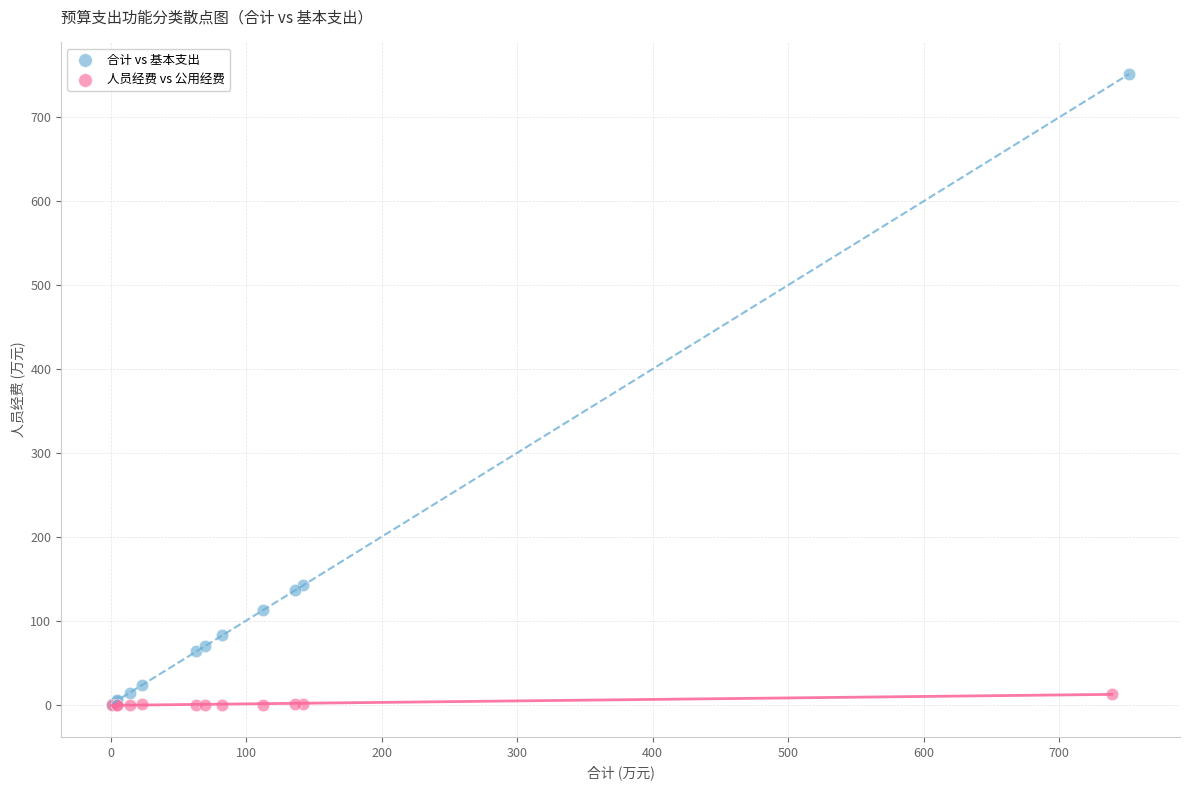

Which series contains the highest Y value?

合计 vs 基本支出